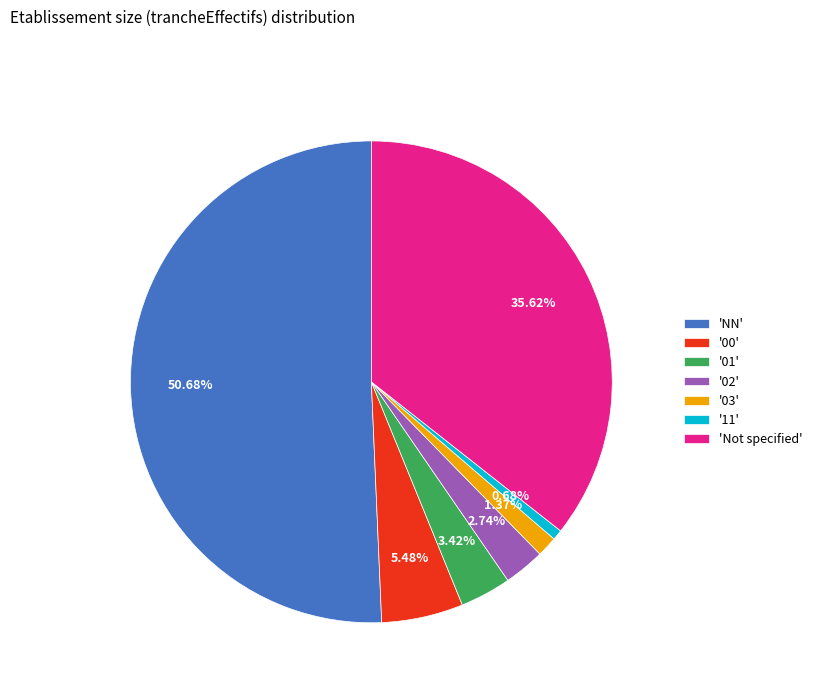

Which slice represents more than half of the pie?

'NN'